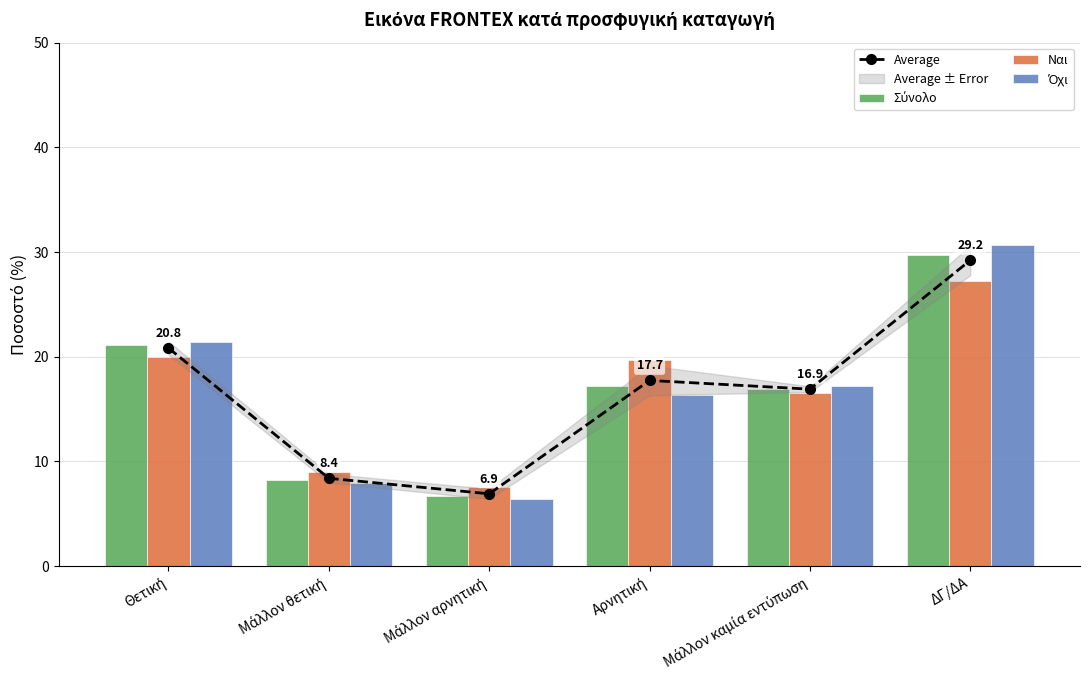

What is the approximate value of Ναι at Μάλλον καμία εντύπωση?

16.5